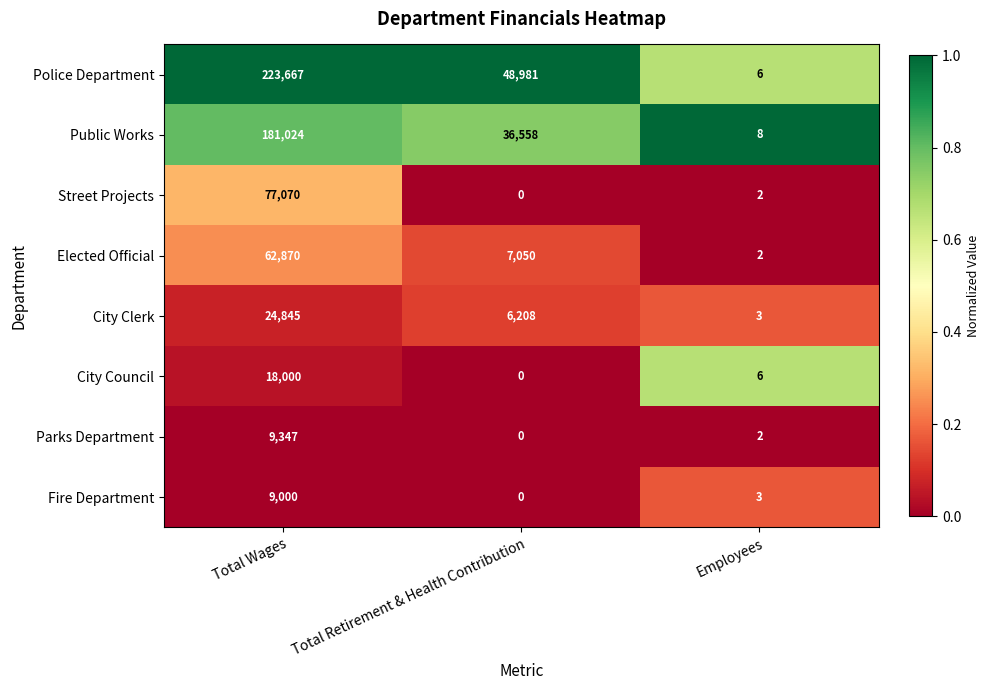

At how many categories does at least one series exceed 0?

3